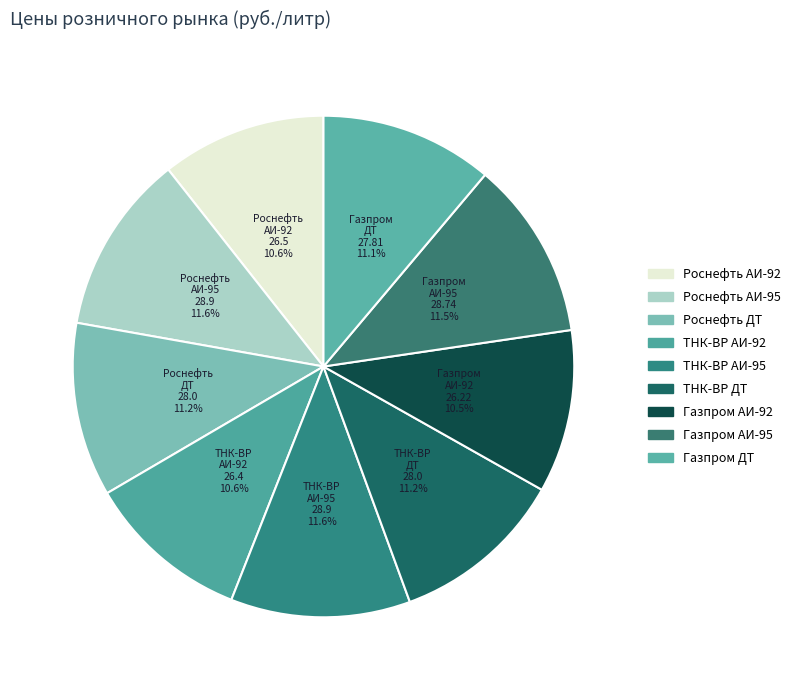

To the nearest percent, what is the average slice percentage?

11%